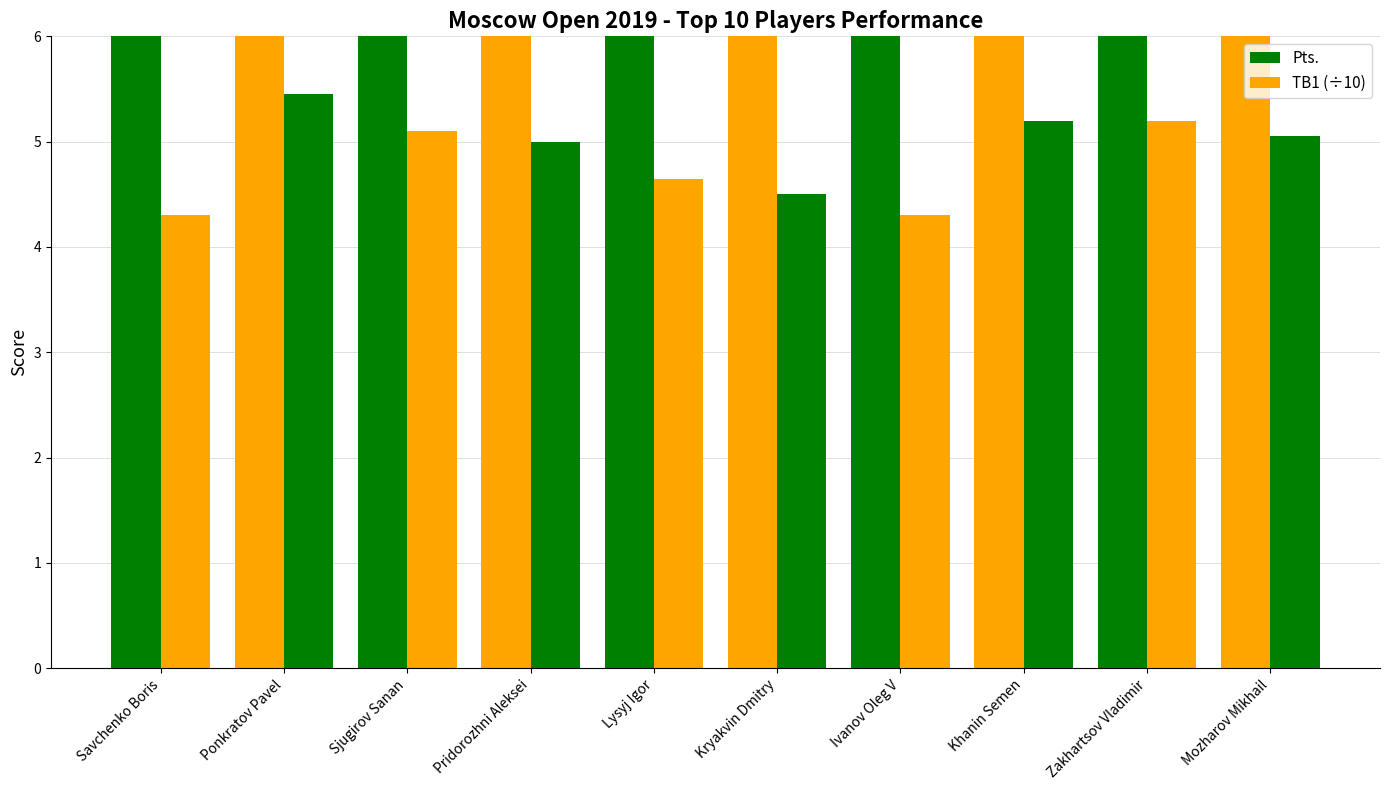

Between Ivanov Oleg V and Sjugirov Sanan, which is larger?

Ivanov Oleg V